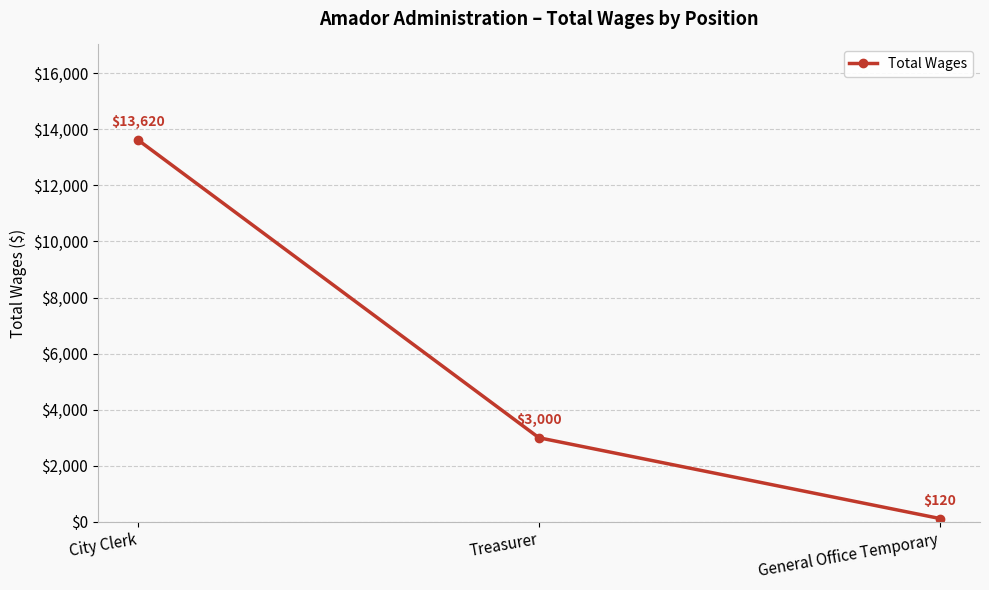

How many lines are shown in the chart?

1